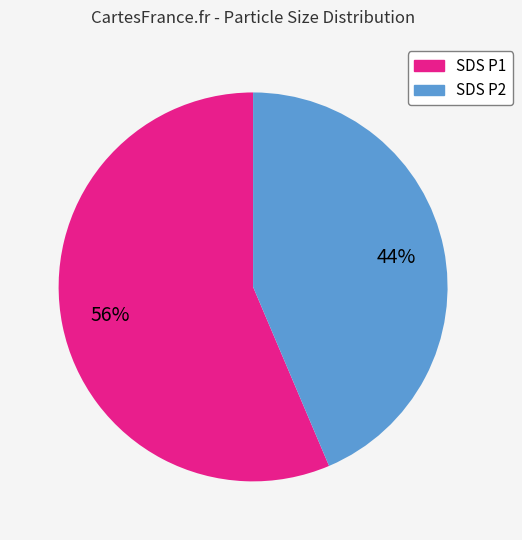

What percentage is the SDS P2 slice, to the nearest percent?

44%